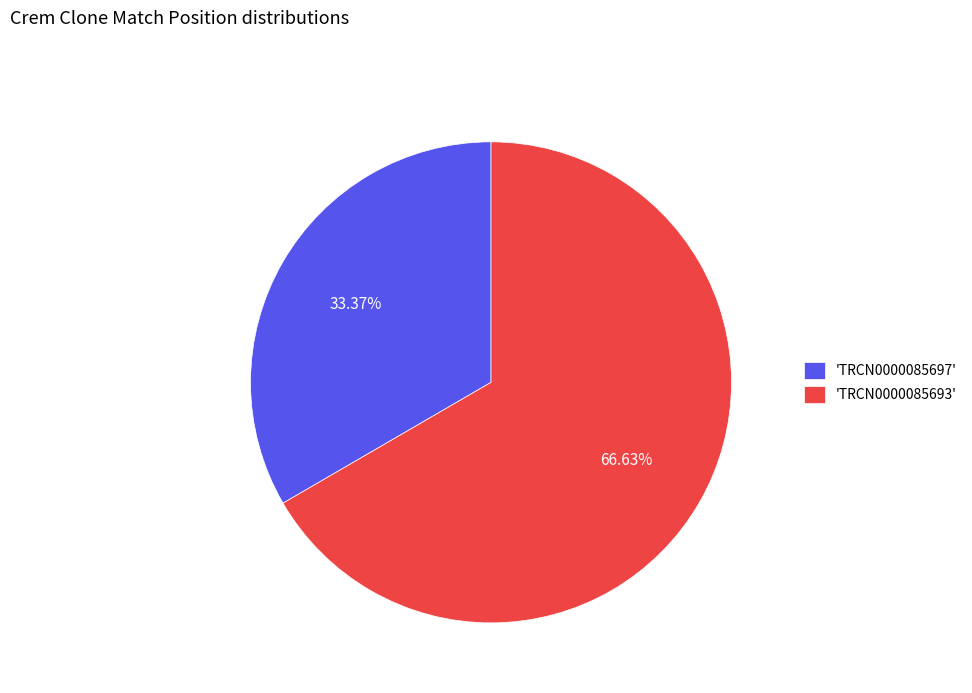

Combined, do 'TRCN0000085693' and 'TRCN0000085697' account for over 50%?

Yes